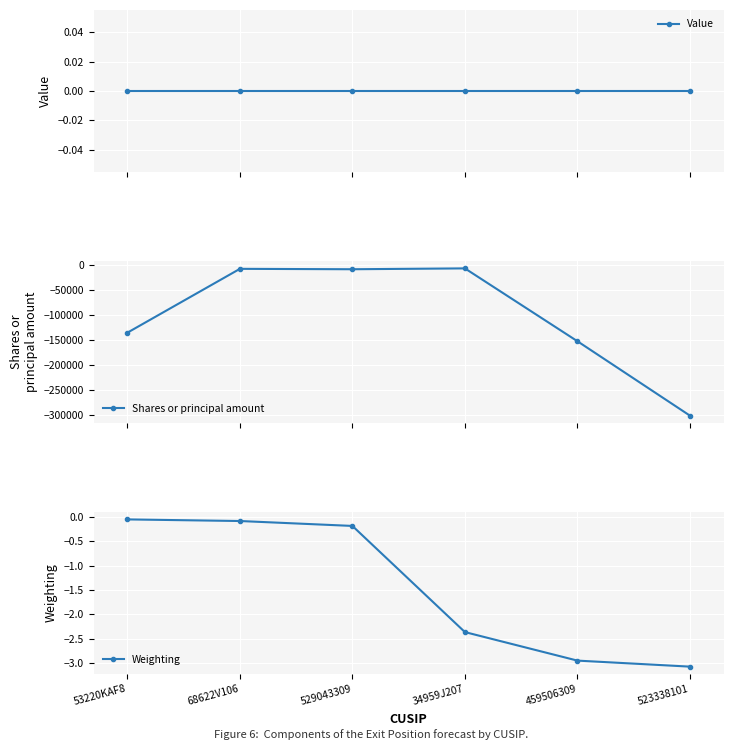

Which series has the largest range (max minus min)?

Shares or principal amount